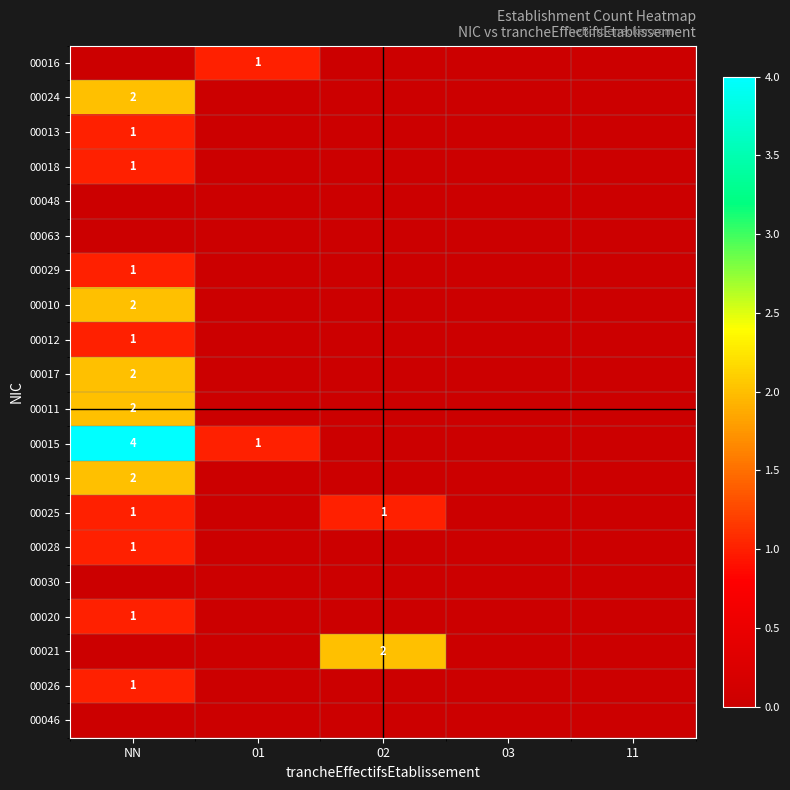

How many values in the 00013 series exceed 0?

1